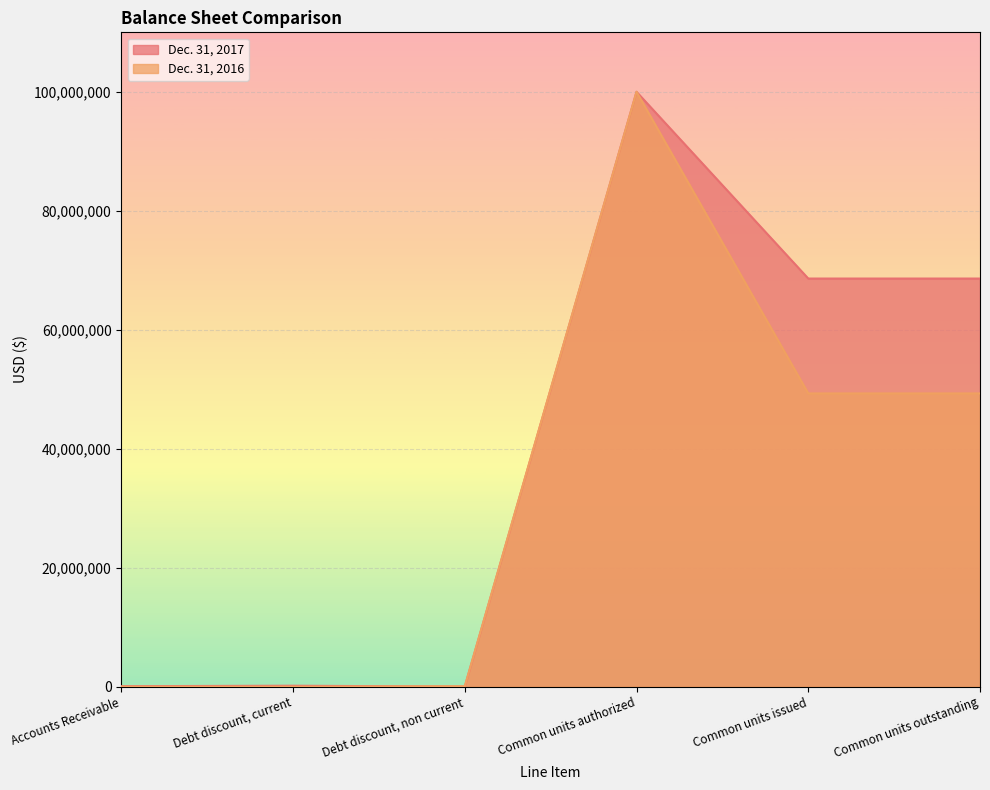

What is the maximum value shown in the chart?

100000000